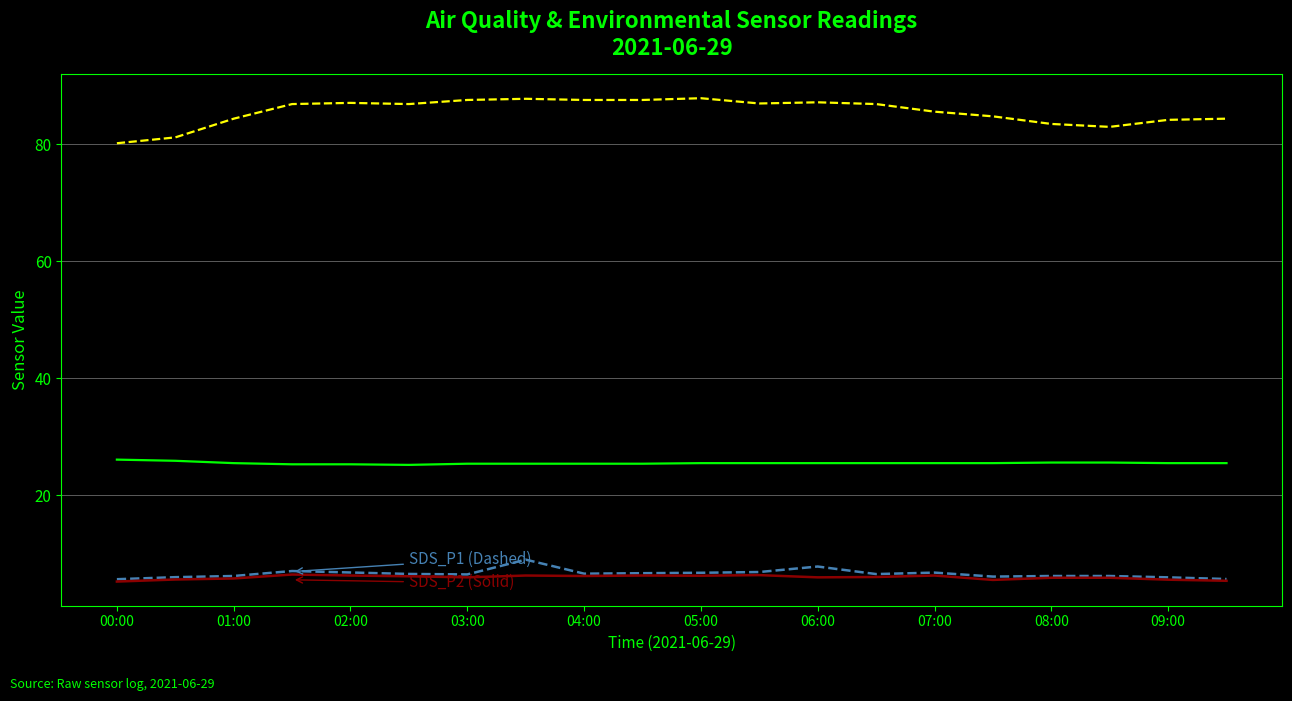

How many series are shown in this chart?

4